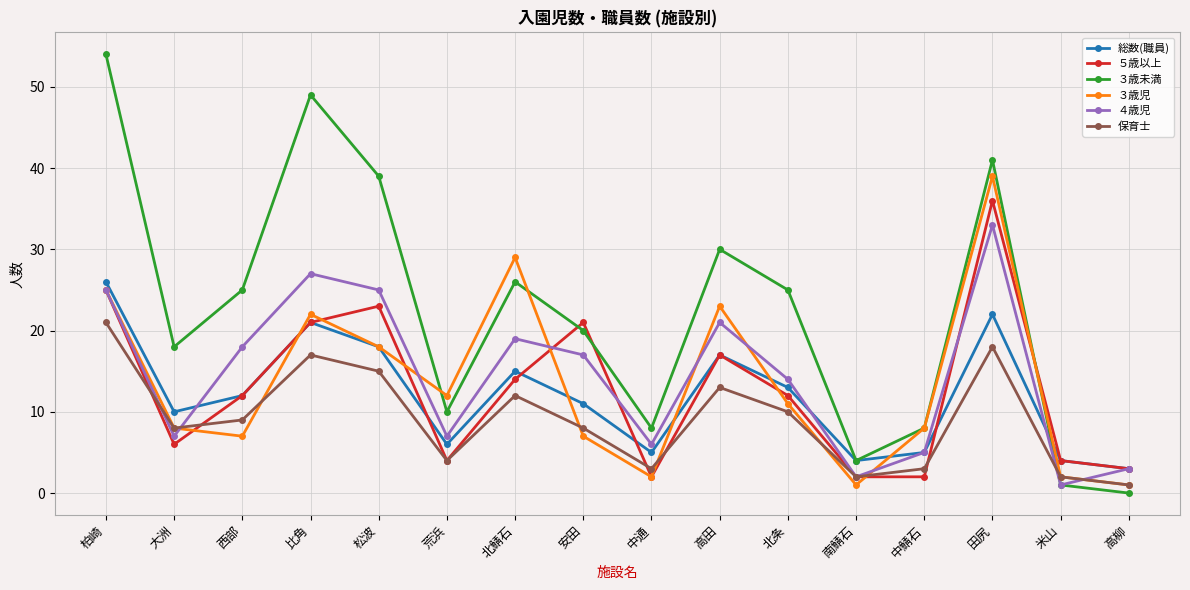

True or false: ４歳児 and ５歳以上 cross at least once.

True